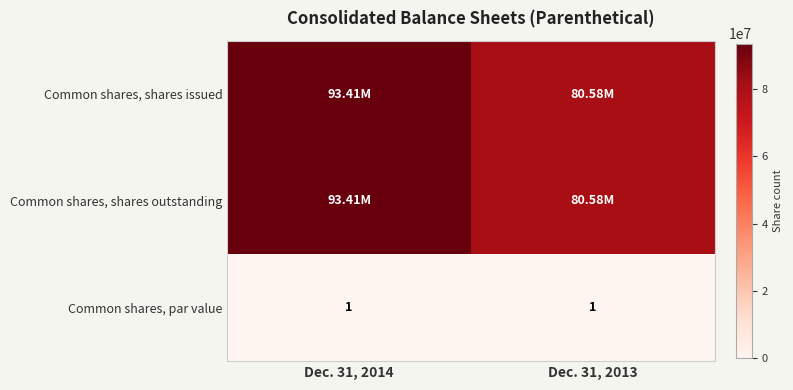

Rank the series at Dec. 31, 2013 from highest to lowest value.

Common shares, shares issued, Common shares, shares outstanding, Common shares, par value